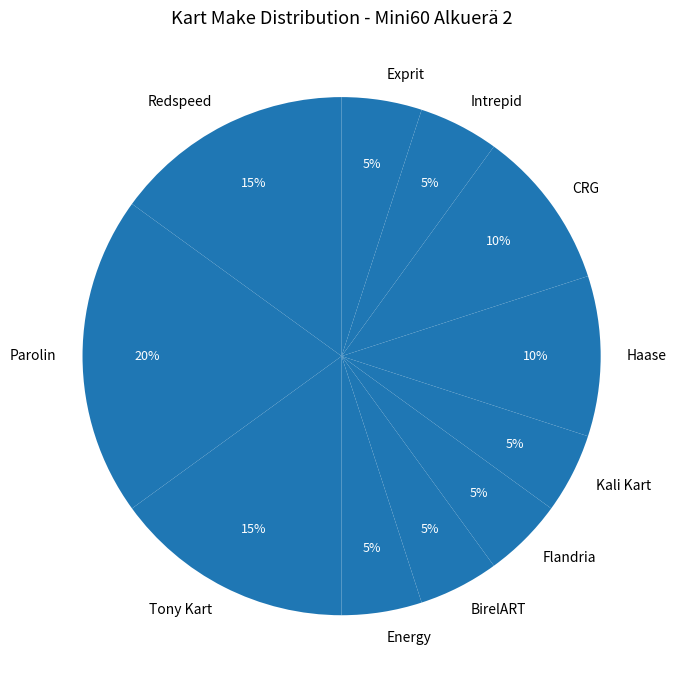

To the nearest percent, what portion does Energy represent?

5%